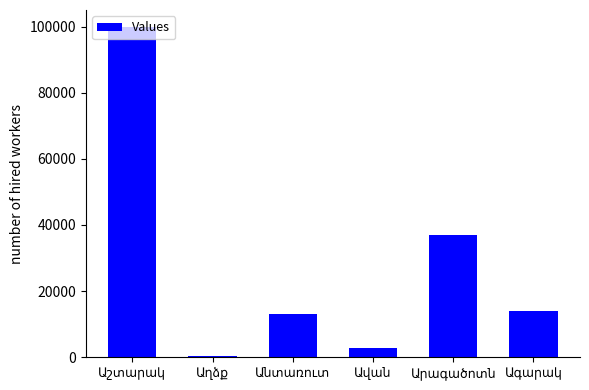

What is the sum of all values?

167319.1